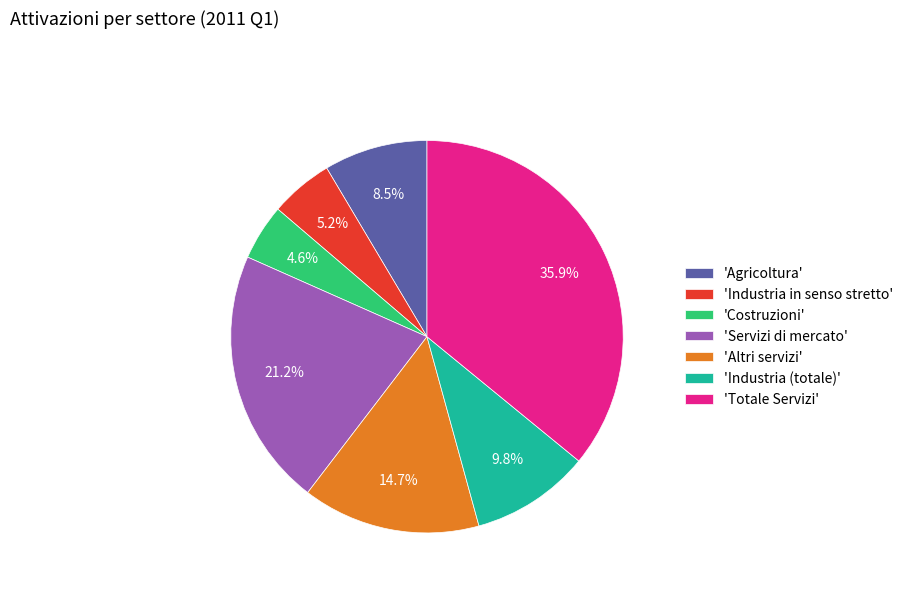

Does 'Totale Servizi' represent more than half of the total?

No